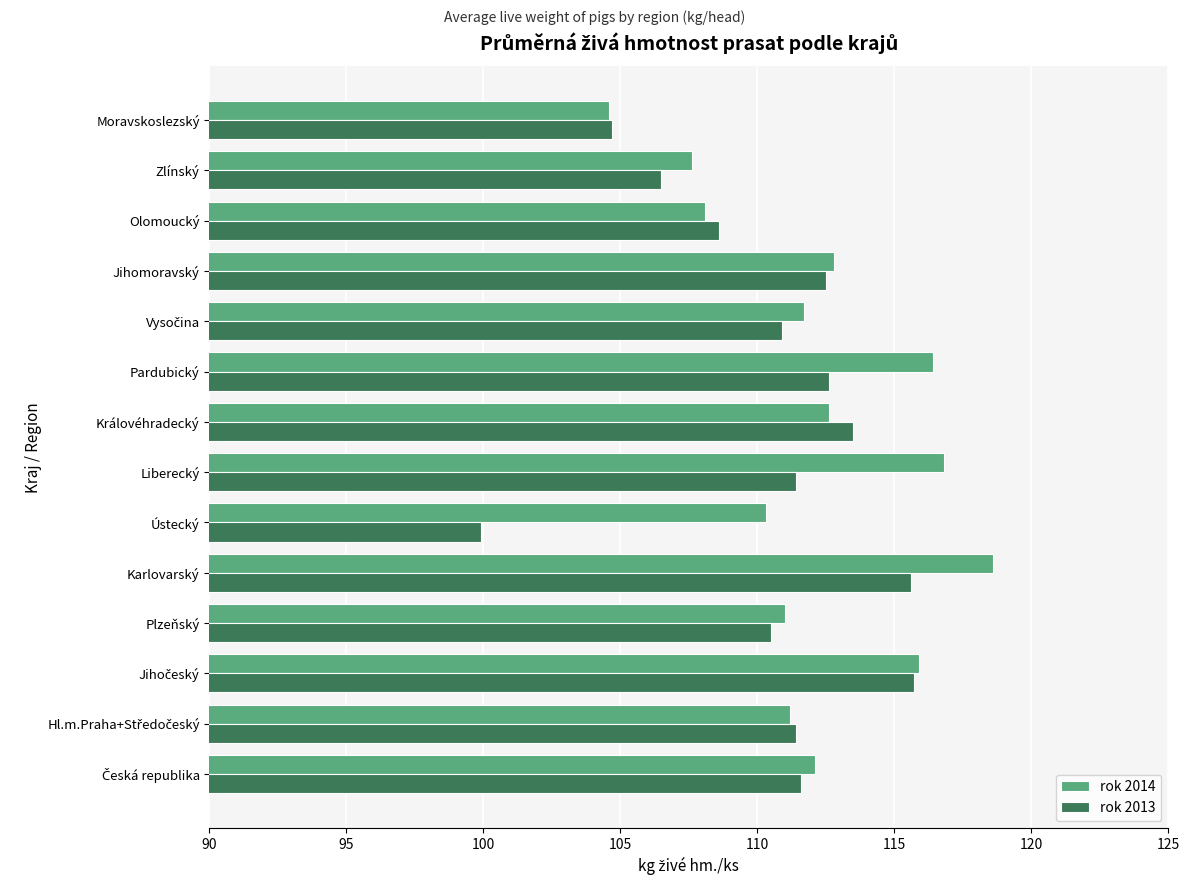

List the series in order of their overall mean, lowest first.

rok 2013, rok 2014